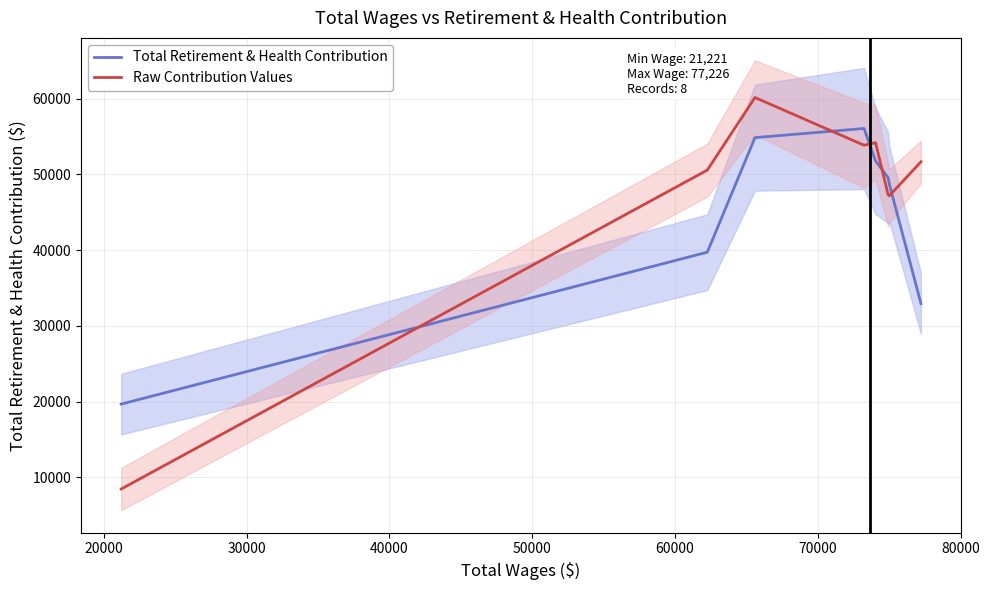

What is the maximum value for Total Retirement & Health Contribution?

56046.7